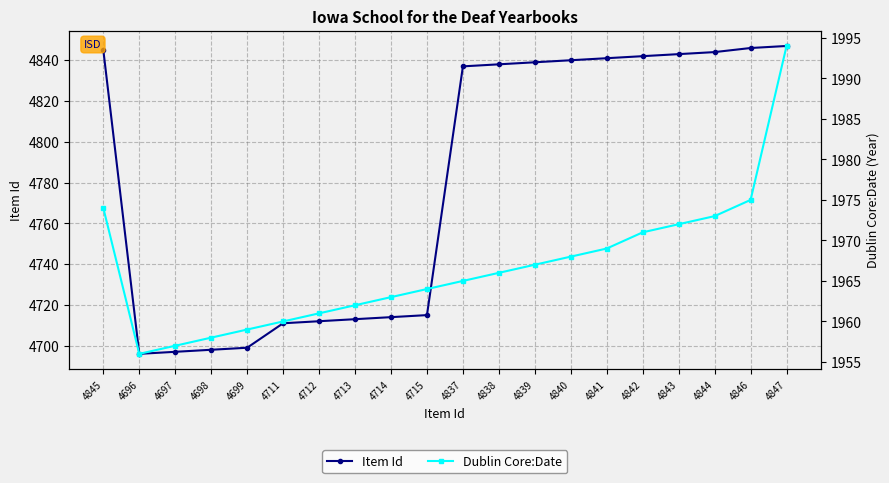

At which label is Item Id closest to 4771?

4715